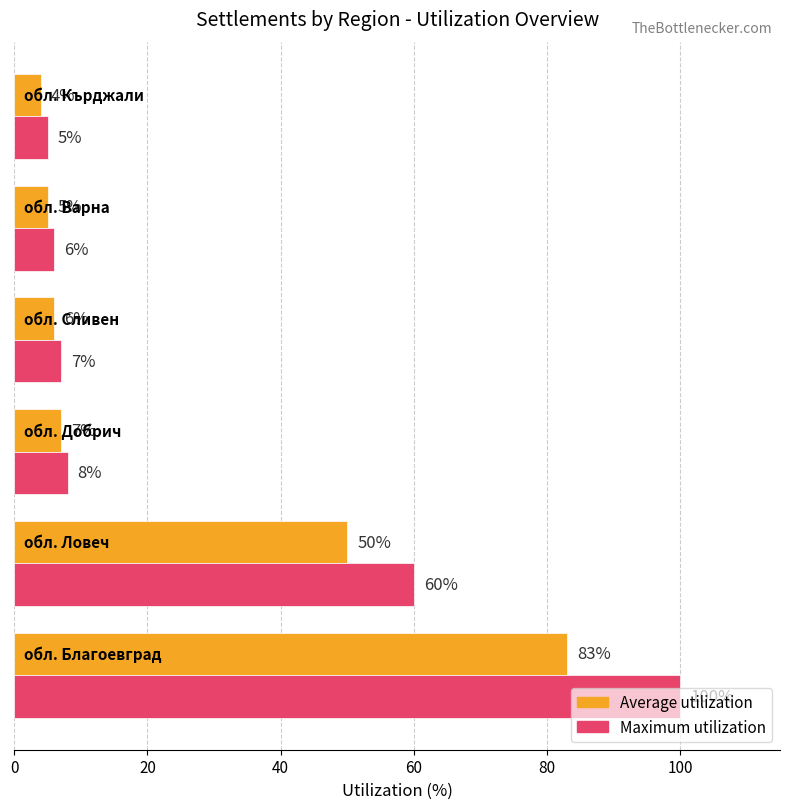

What is the sum of all Average utilization values?

155